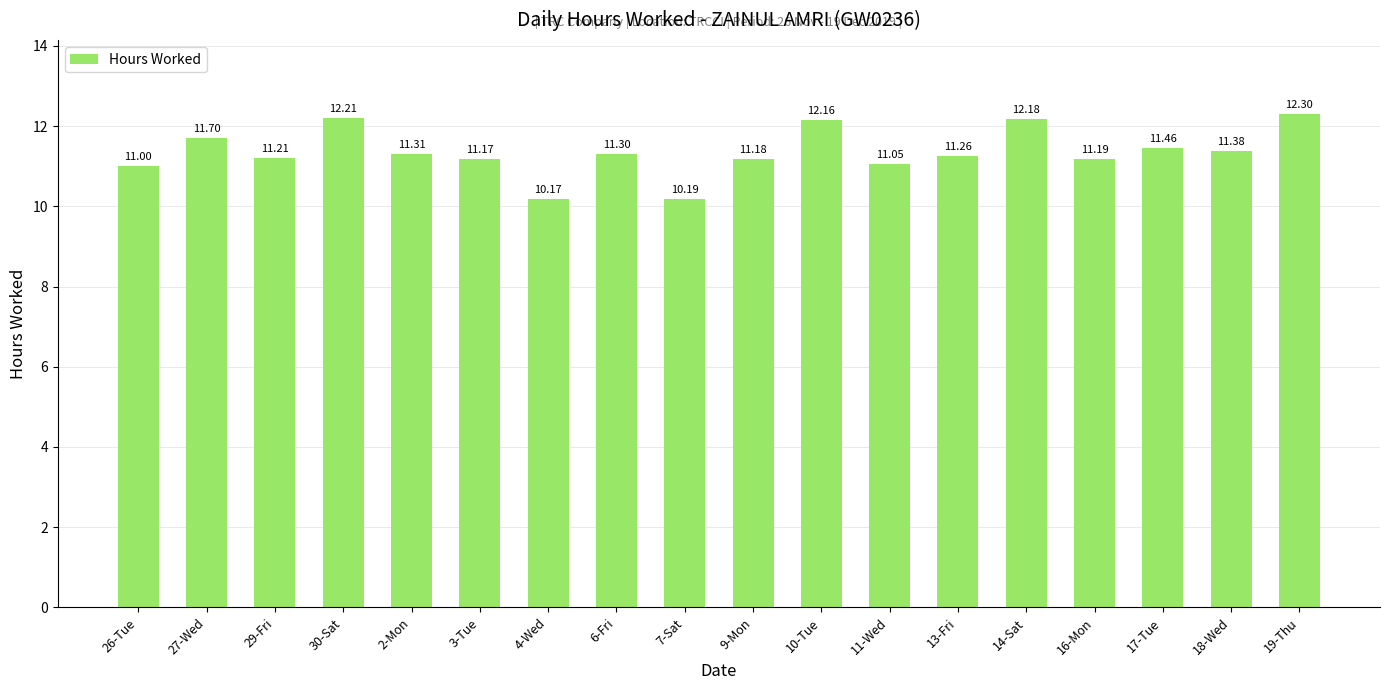

True or false: the data shows 19.2 at 29-Fri.

False